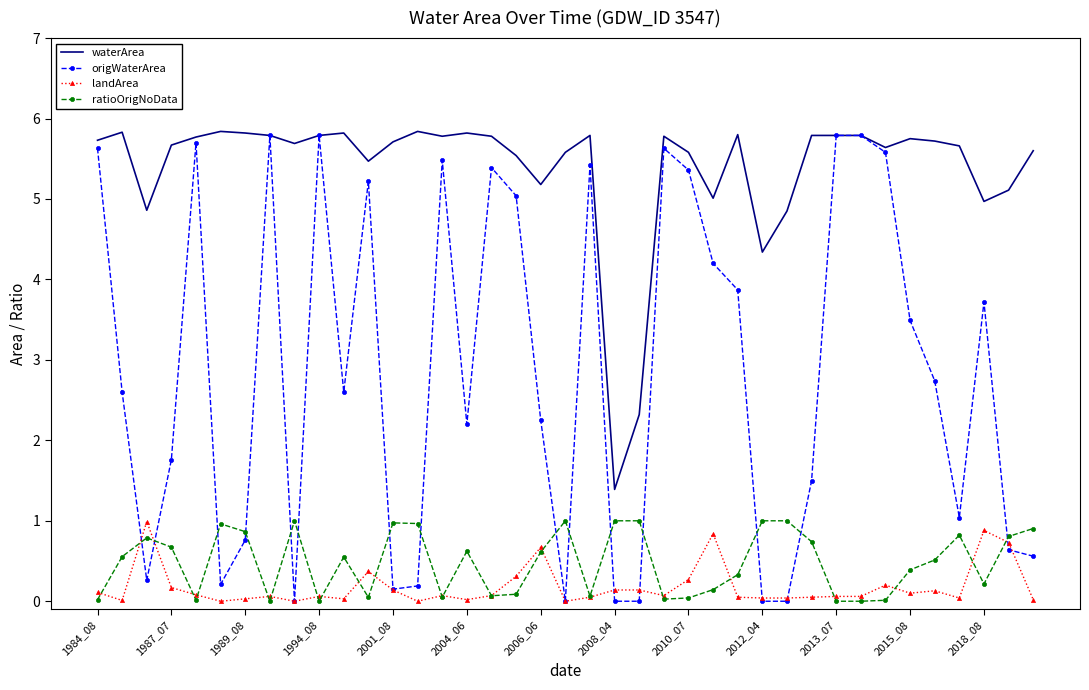

True or false: ratioOrigNoData and waterArea cross at least once.

False